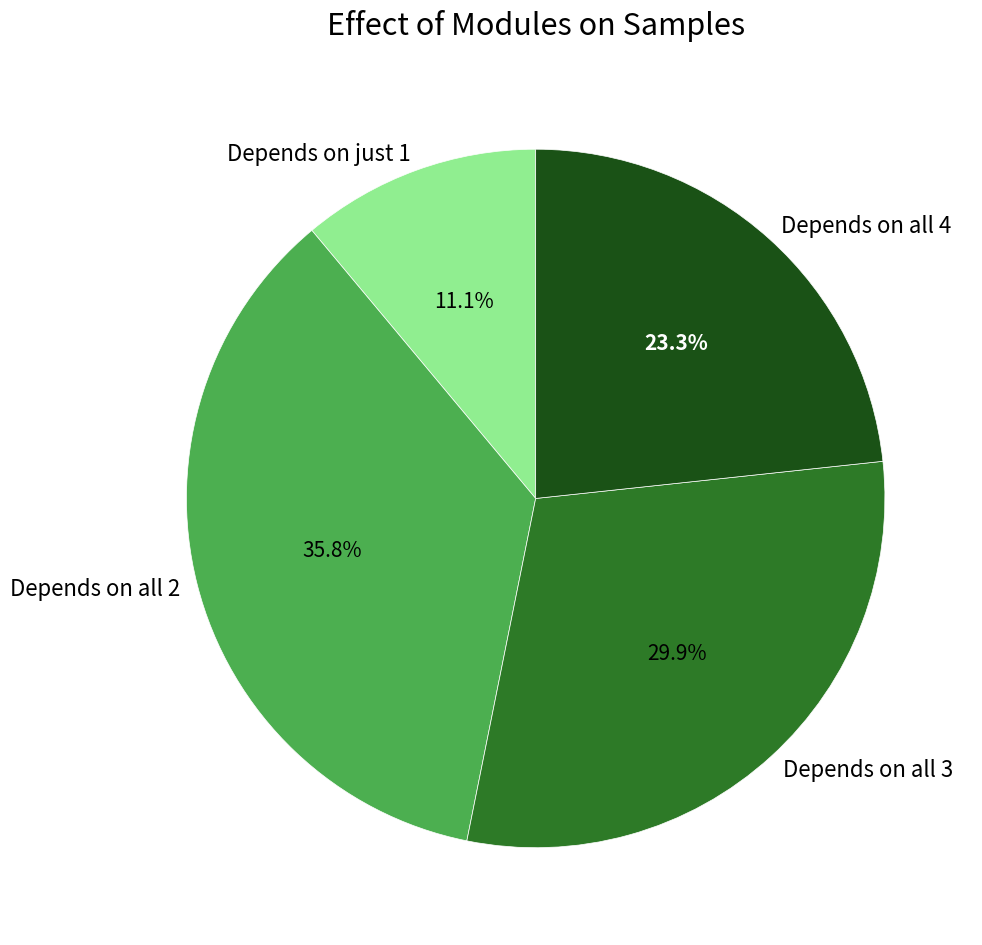

Which has a higher value, Depends on all 3 or Depends on just 1?

Depends on all 3